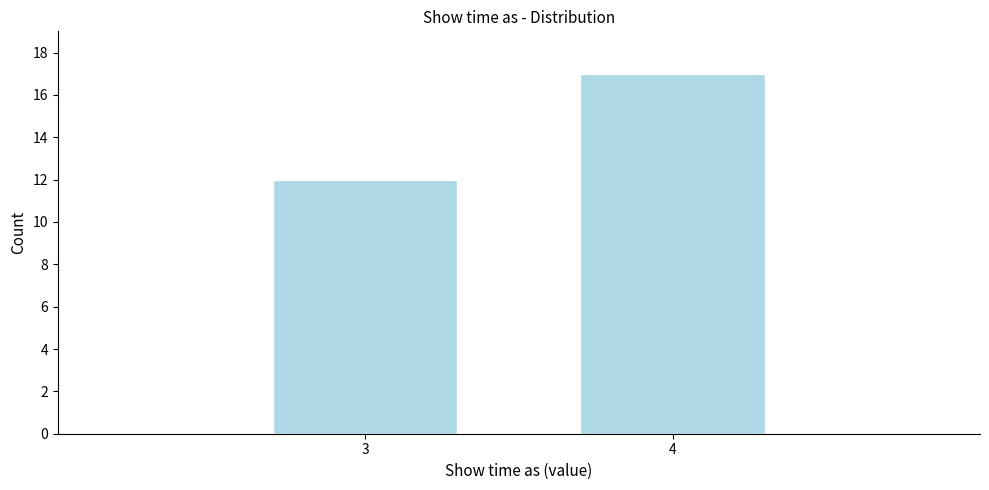

Reading left to right, transcribe all the data shown in this chart.

3=12	4=17